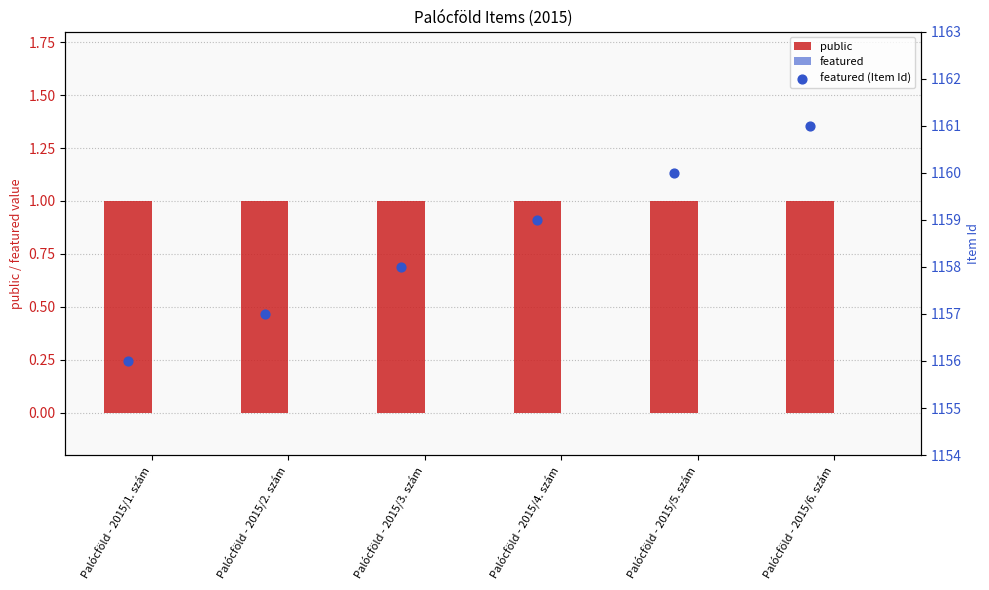

At which category is the sum across all series the highest?

Palócföld - 2015/6. szám